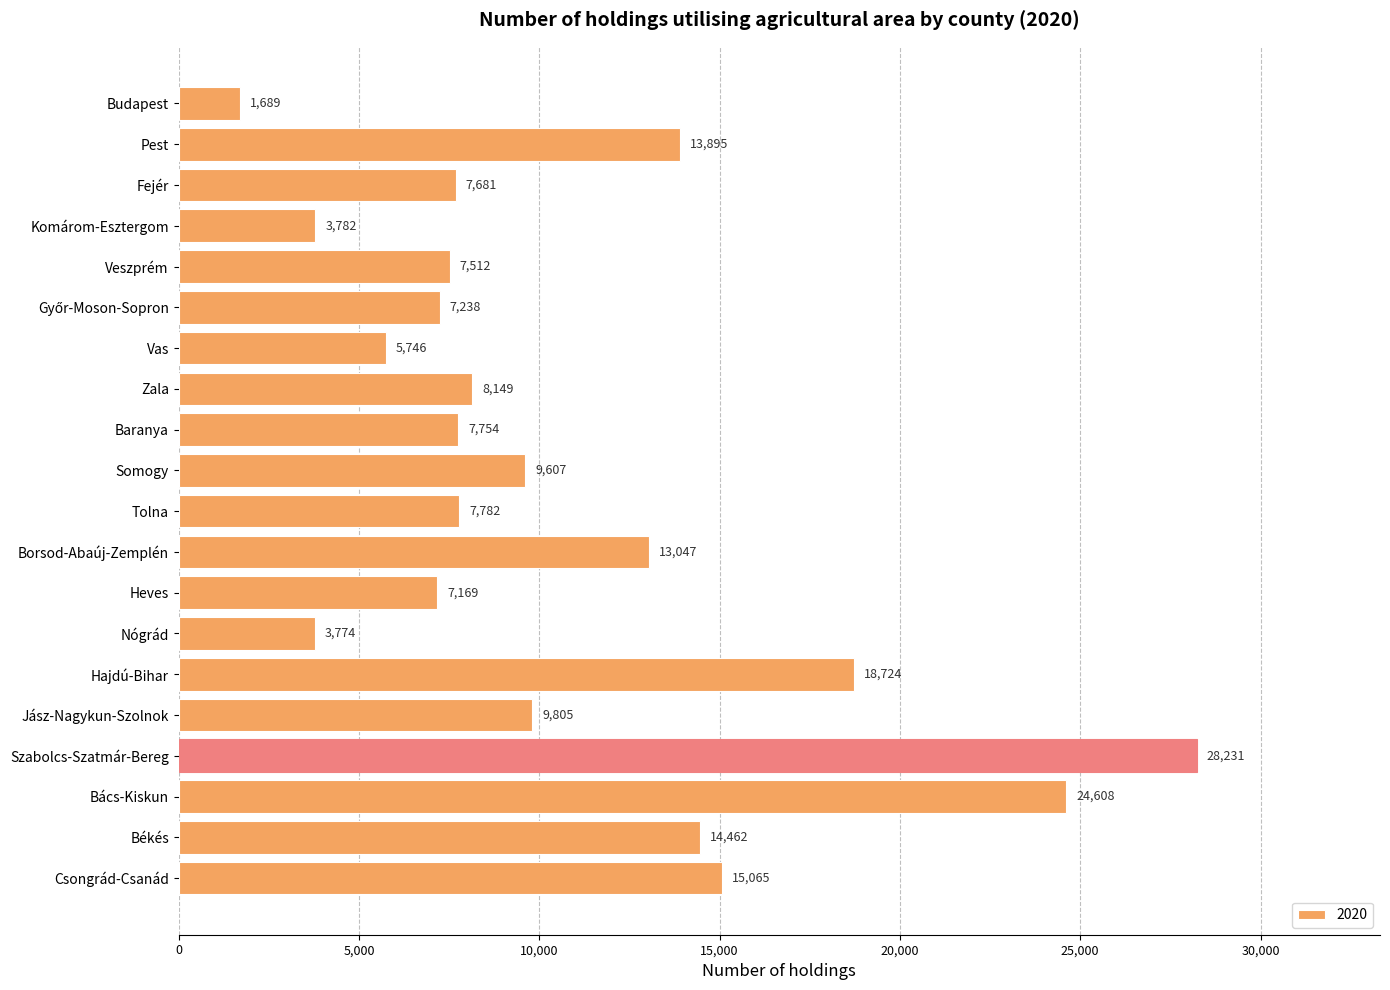

Which category has the lowest value across all series?

Budapest